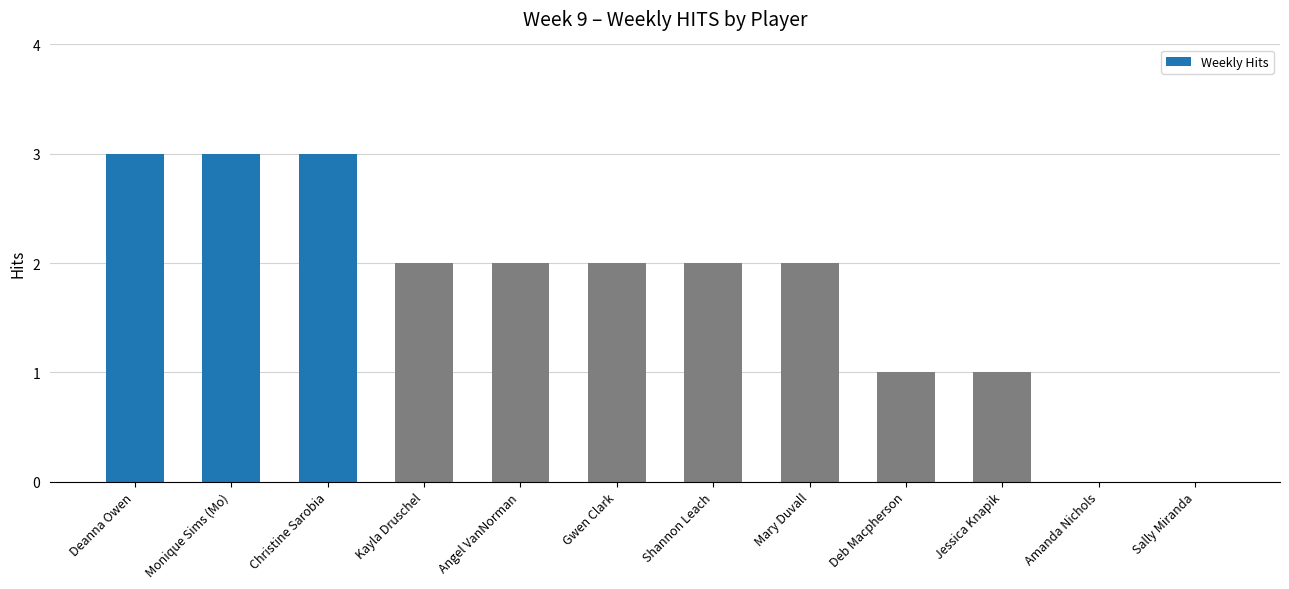

What is the approximate value at Monique Sims (Mo)?

3